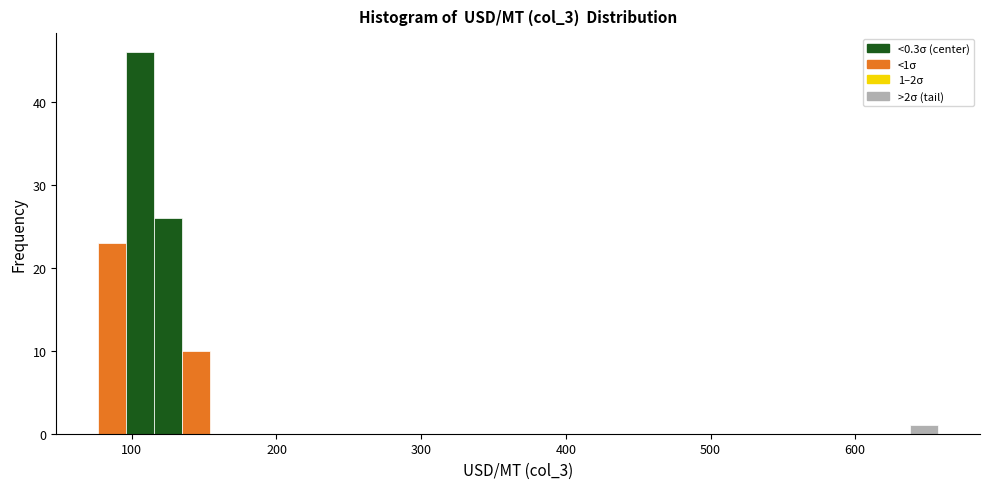

Around what value on the x-axis is the tallest bar? Give the approximate position of its centre, as read against the axis.

110